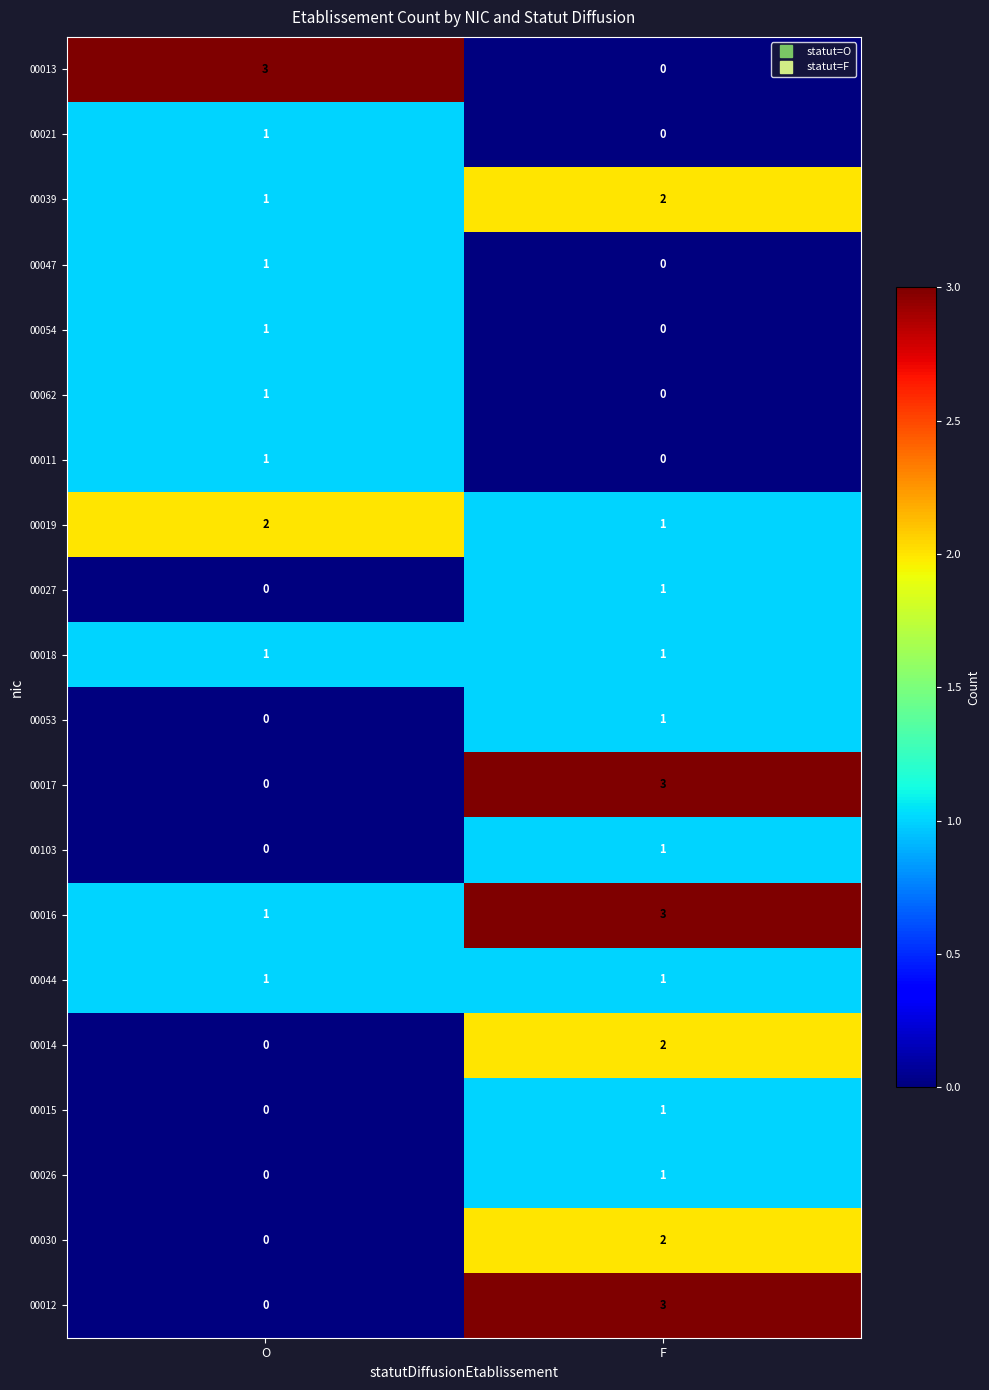

At how many categories does at least one series exceed 1?

2